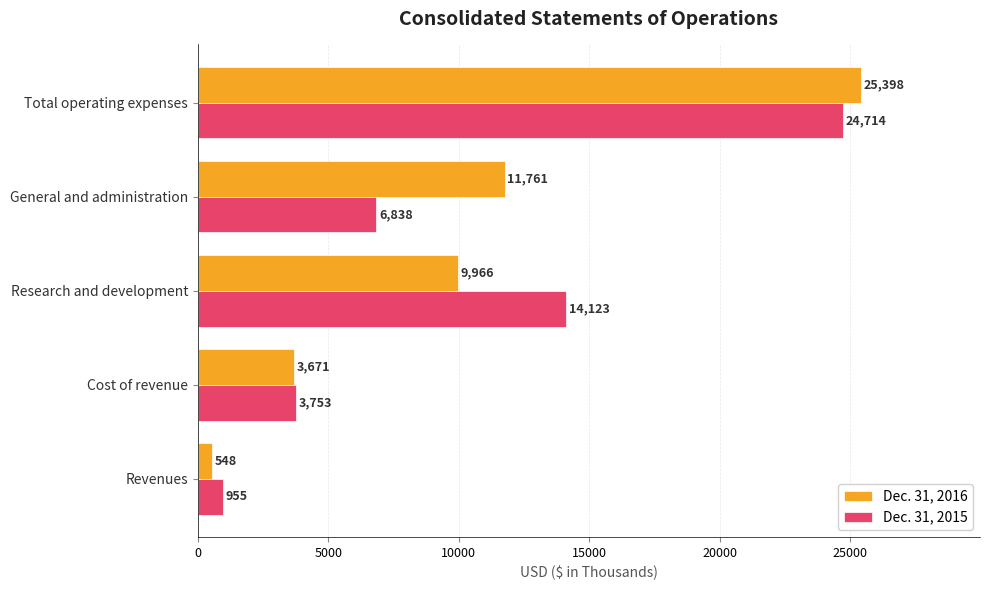

List the series in order of their peak value, lowest first.

Dec. 31, 2015, Dec. 31, 2016